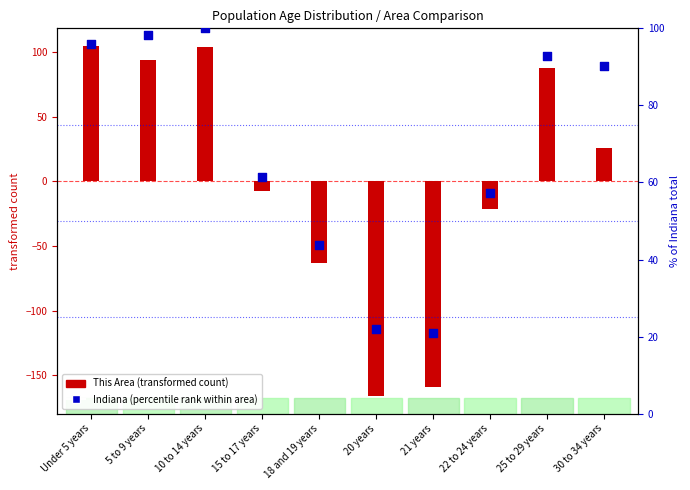

Is the value of This Area (transformed count) at 18 and 19 years greater than the value of Indiana (percentile rank within area) at 21 years?

No